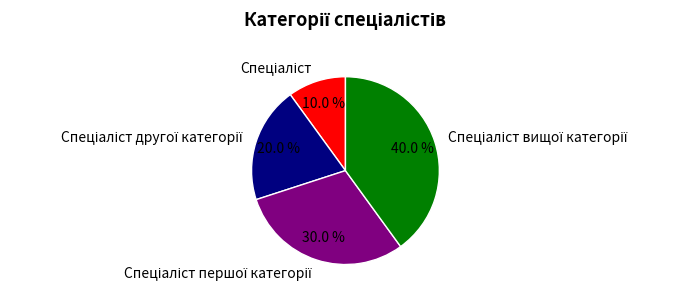

Is there any slice that represents more than half of the pie?

No